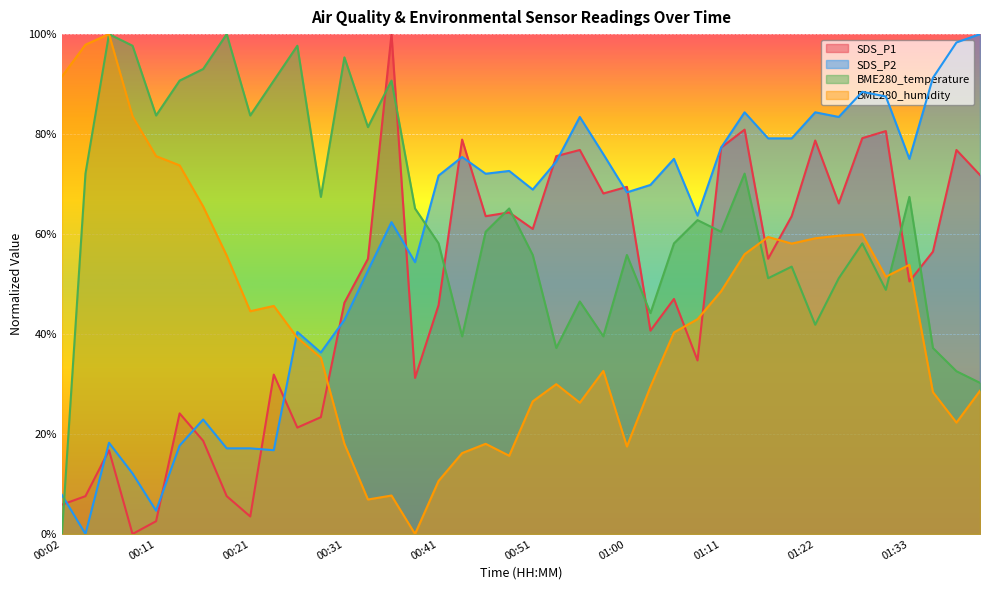

Where do BME280_temperature and SDS_P1 first cross each other?

00:02 and 00:04